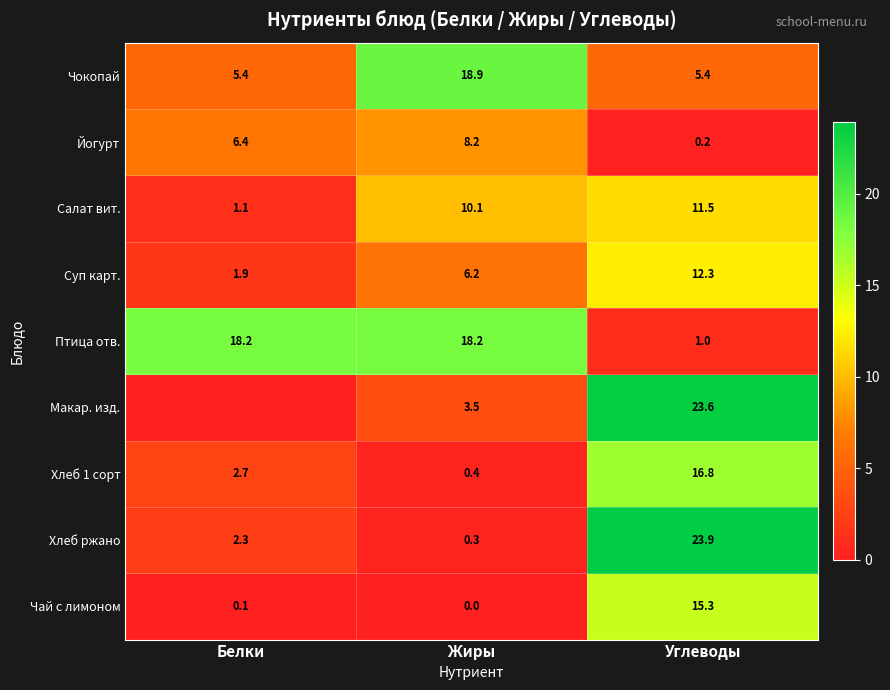

Rank the categories by Чай с лимоном value from highest to lowest.

Углеводы, Белки, Жиры